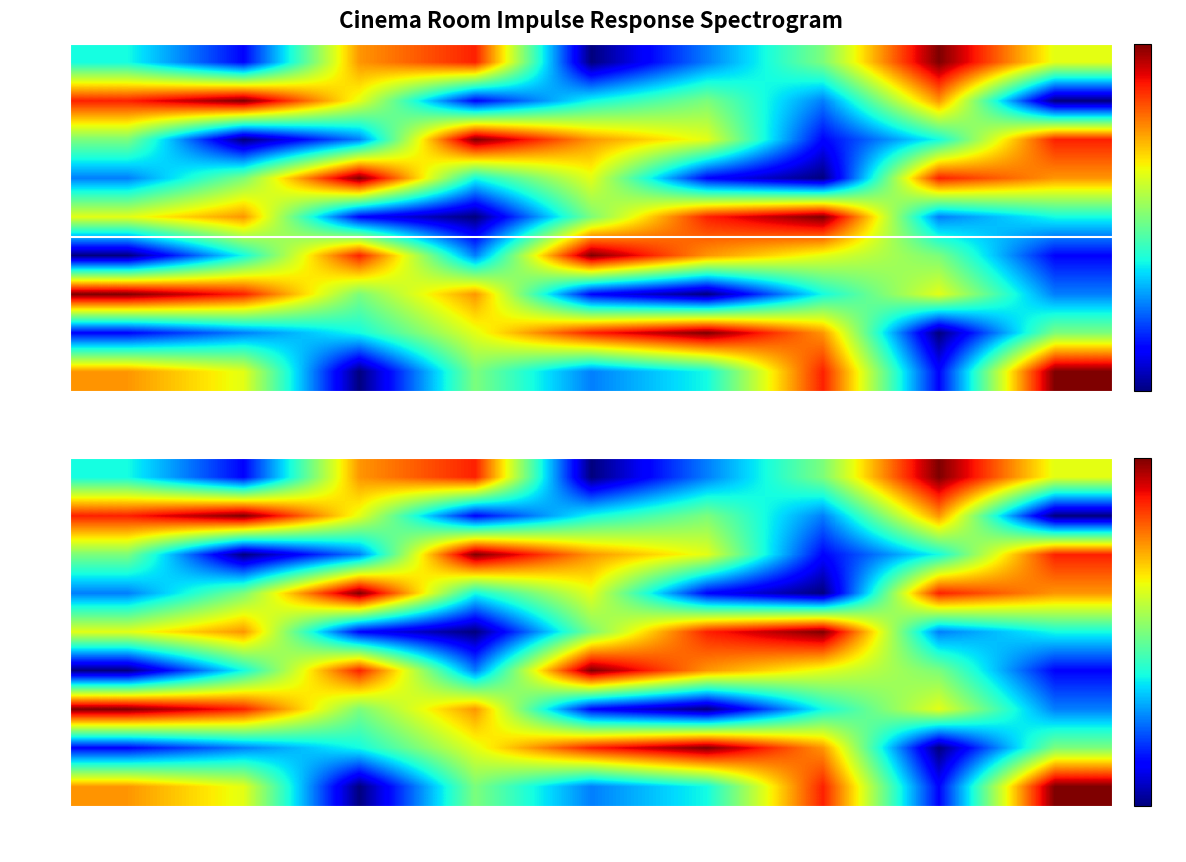

What is the maximum value for 0.2?

9